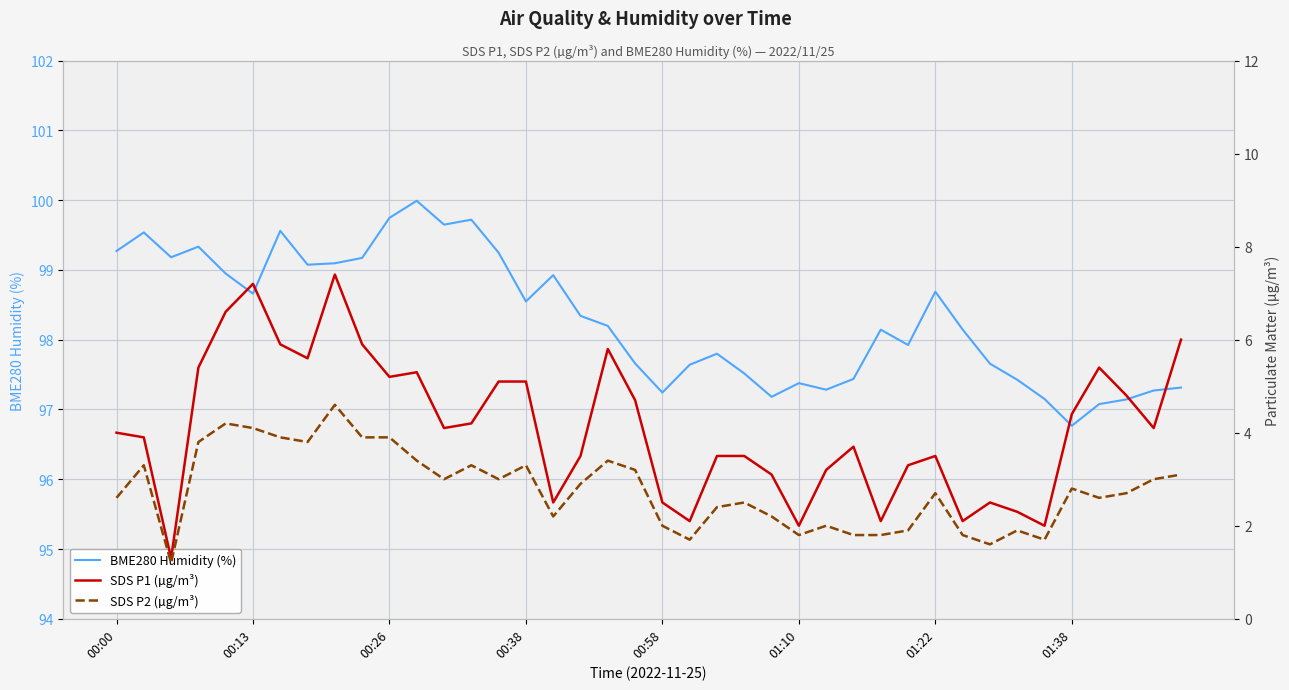

The BME280 Humidity (%) series shows 136.4 at 00:26. True or false?

False